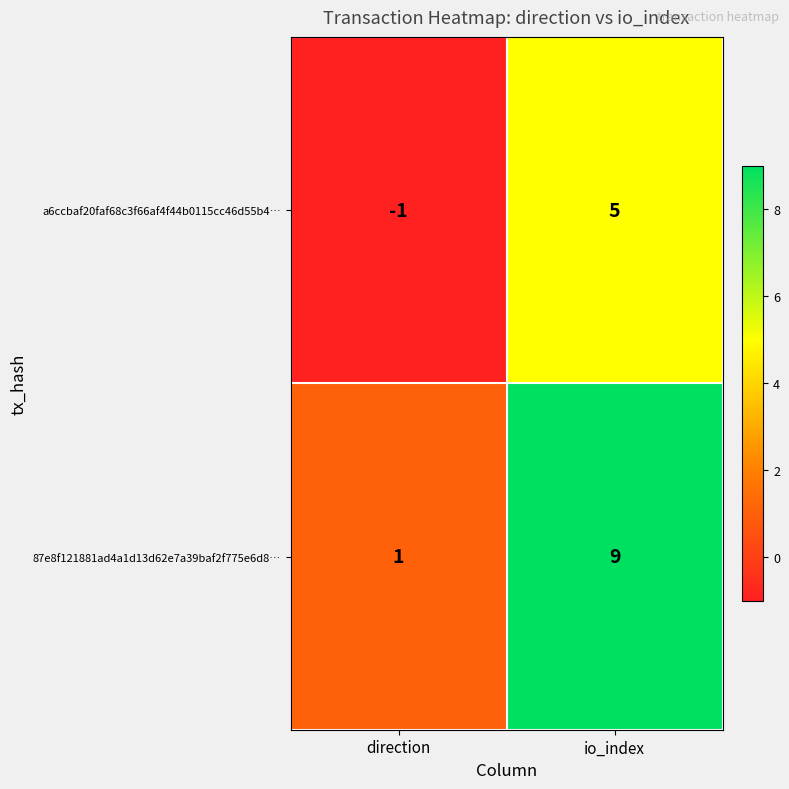

Rank the series by their average value, from lowest to highest.

a6ccbaf20faf68c3f66af4f44b0115cc46d55b4…, 87e8f121881ad4a1d13d62e7a39baf2f775e6d8…